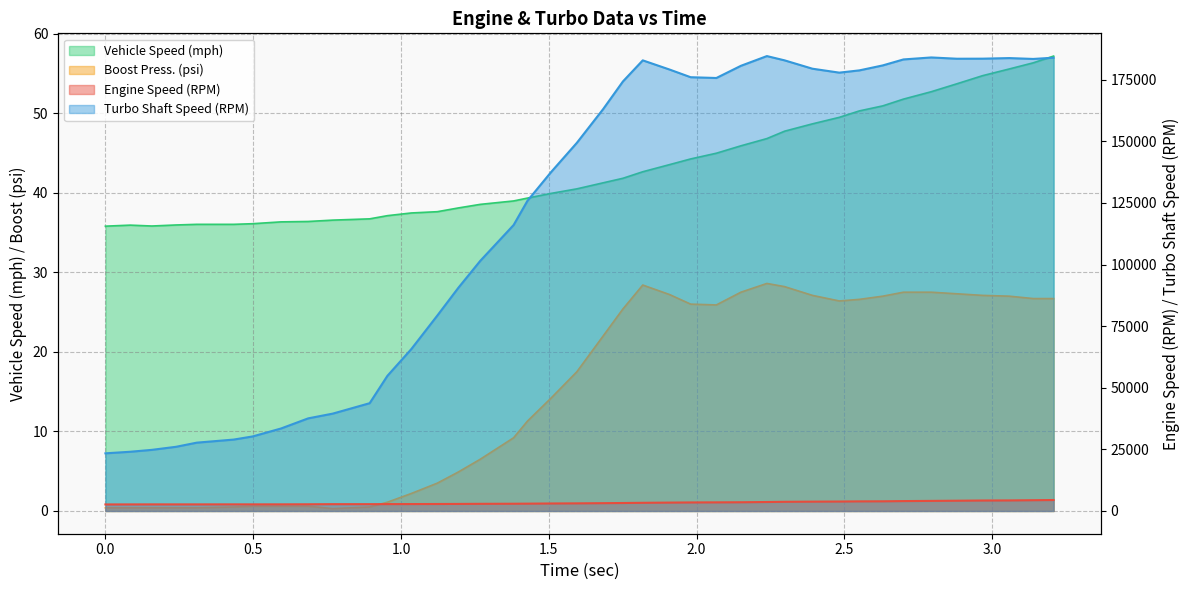

What is the average value of the Turbo Shaft Speed (RPM) series?

121539.1